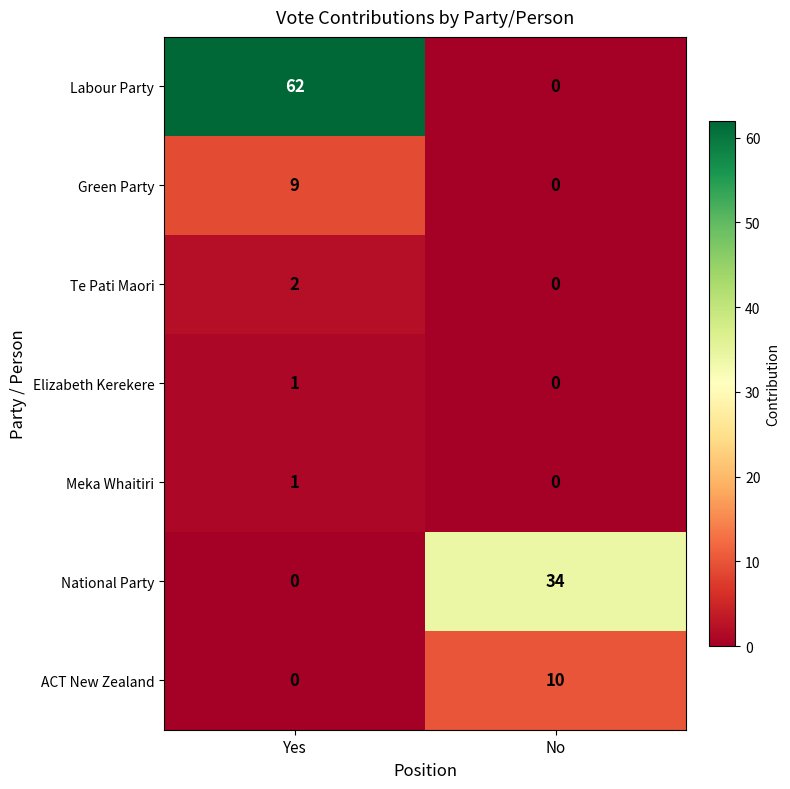

How many distinct data groups are displayed?

7